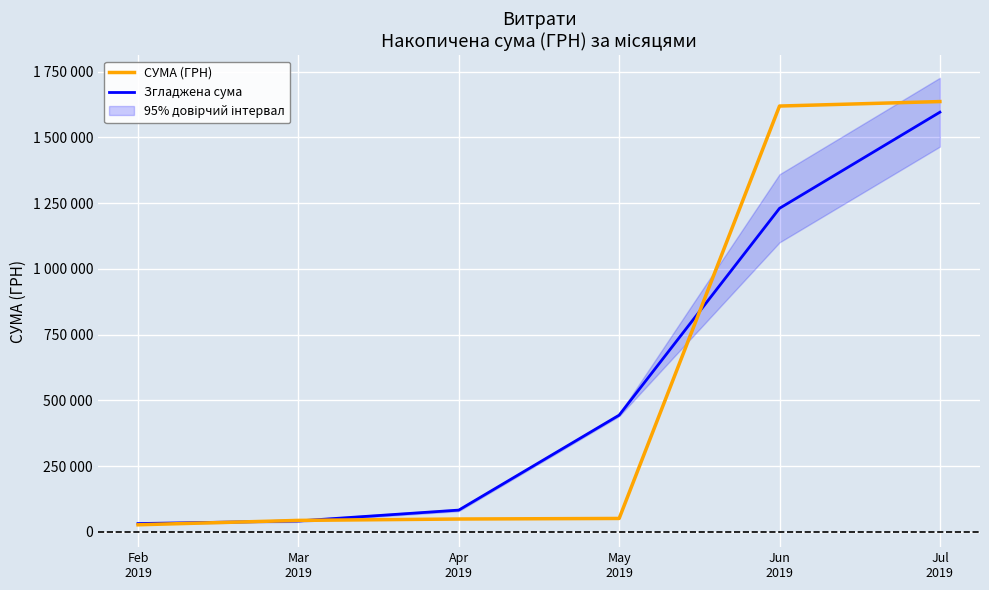

The СУМА (ГРН) series shows 82835.1 at Apr
2019. True or false?

False